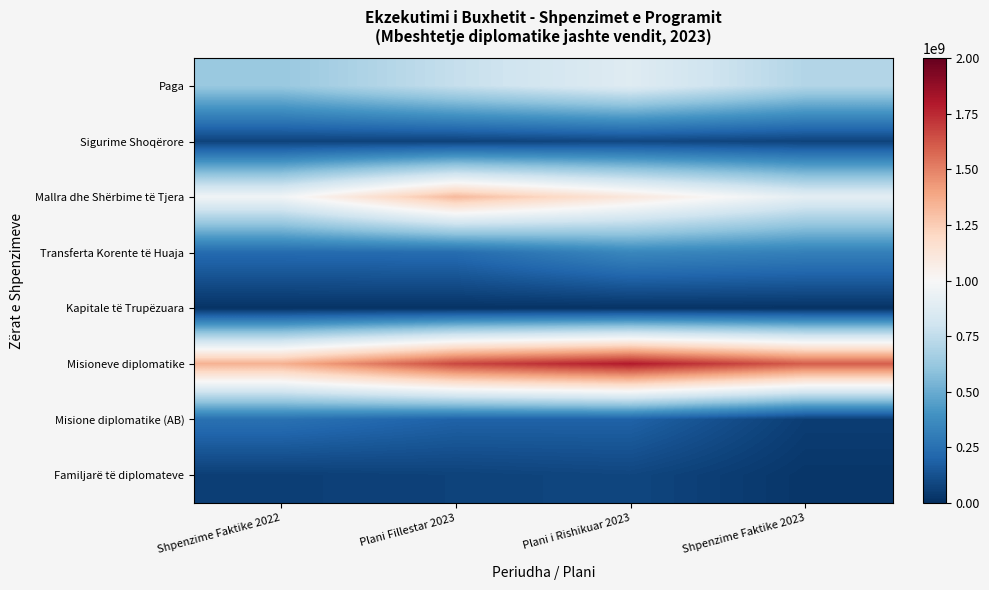

What is the spread (max minus min) of values at Shpenzime Faktike 2023?

1589740938